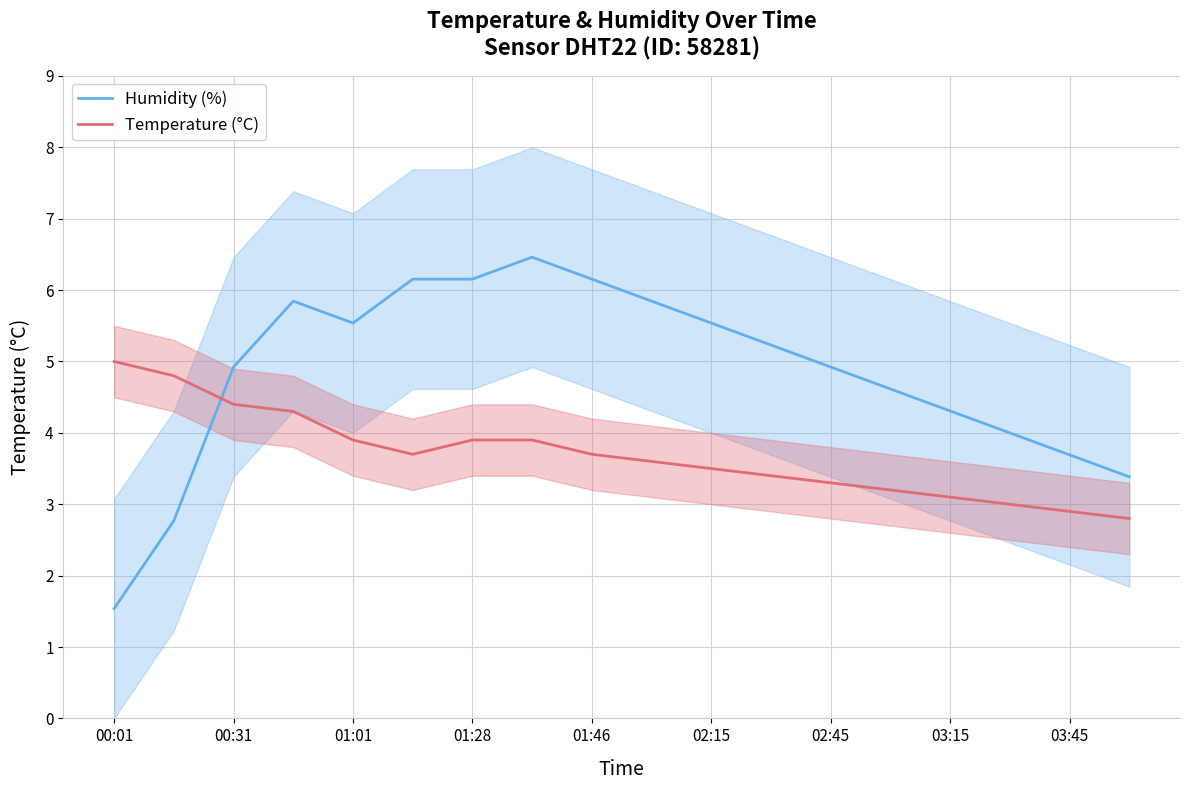

Rank the series by their average value, from highest to lowest.

Humidity (%), Temperature (°C)